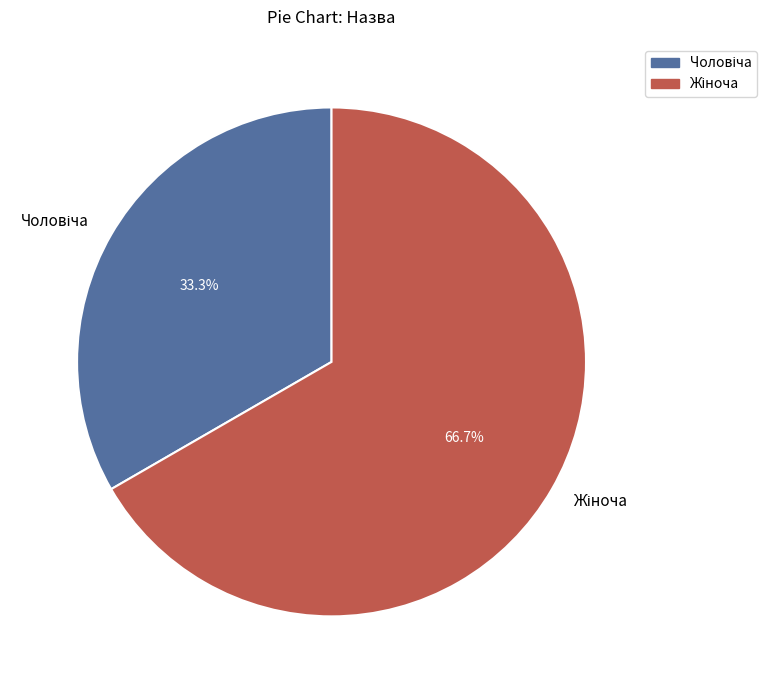

Is there a majority slice in this chart?

Yes